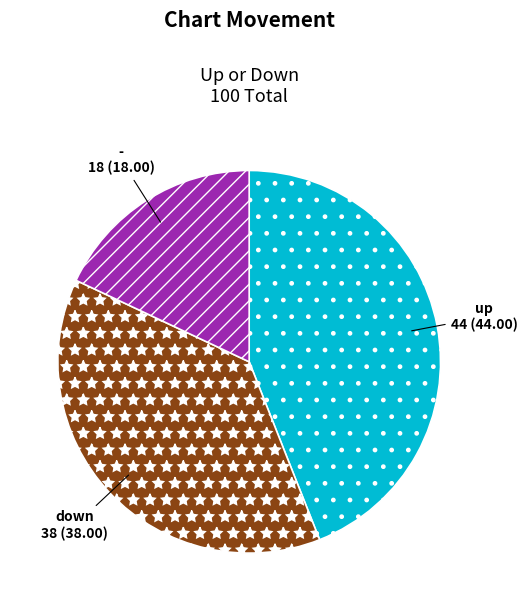

Is up the majority of the pie?

No